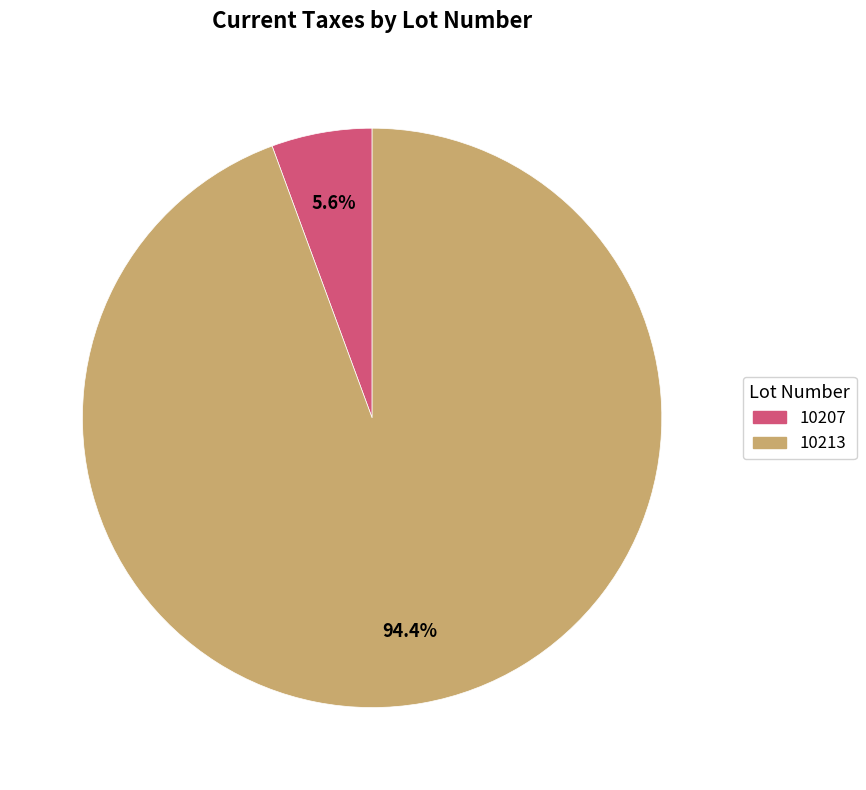

What is the largest slice in the pie chart?

10213